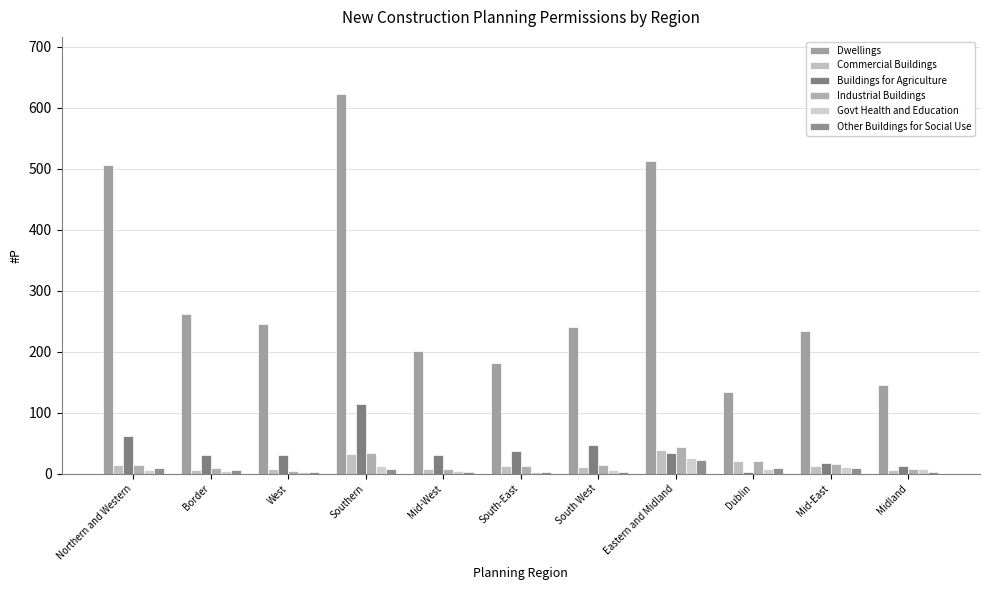

Which category has the highest value in the Dwellings series?

Southern